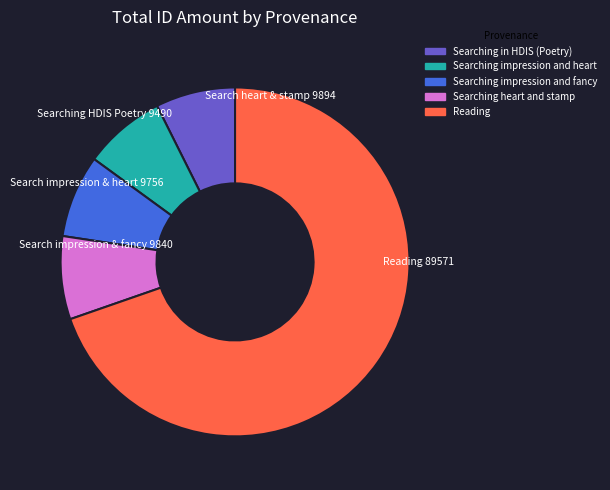

Is the sum of Searching impression and heart and Searching impression and fancy greater than half?

No